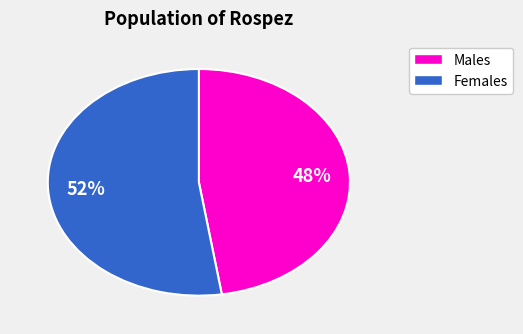

Is there a majority slice in this chart?

Yes